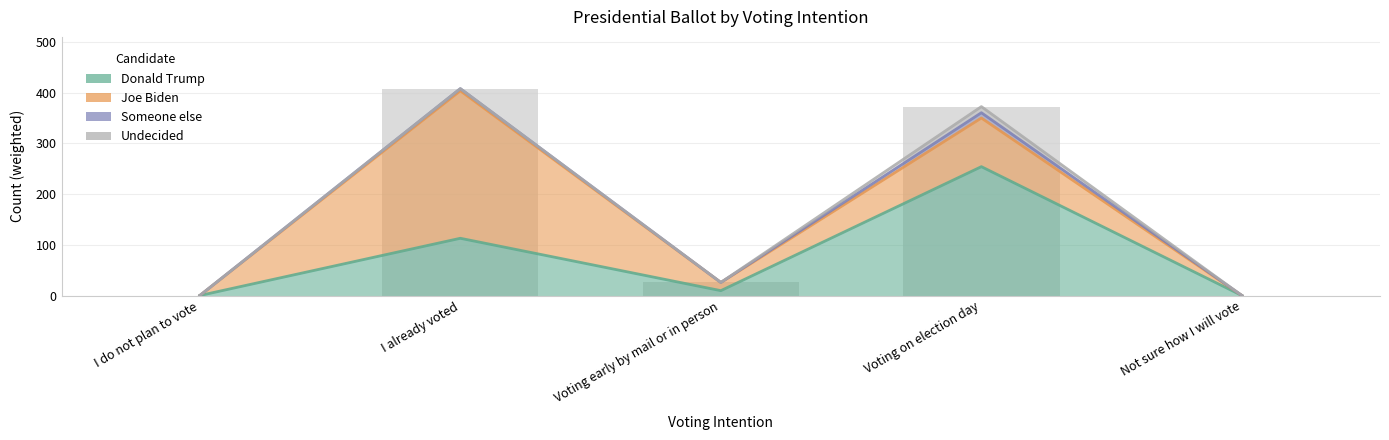

What is the difference between the Undecided values at Not sure how I will vote and Voting early by mail or in person?

0.1